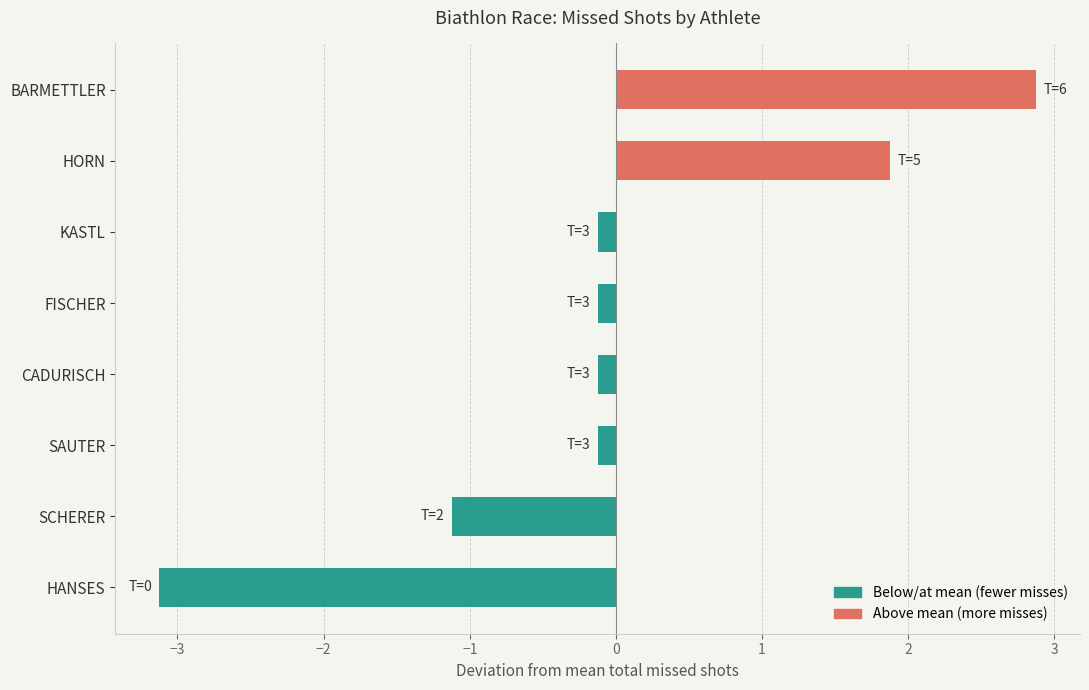

Which label corresponds to the smallest value in the chart?

HANSES